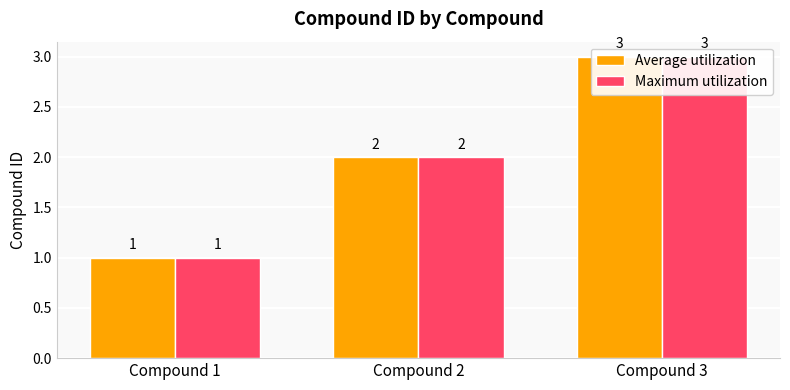

Reading left to right, transcribe all the data shown in this chart.

Average utilization: Compound 1=1	Compound 2=2	Compound 3=3
Maximum utilization: Compound 1=1	Compound 2=2	Compound 3=3